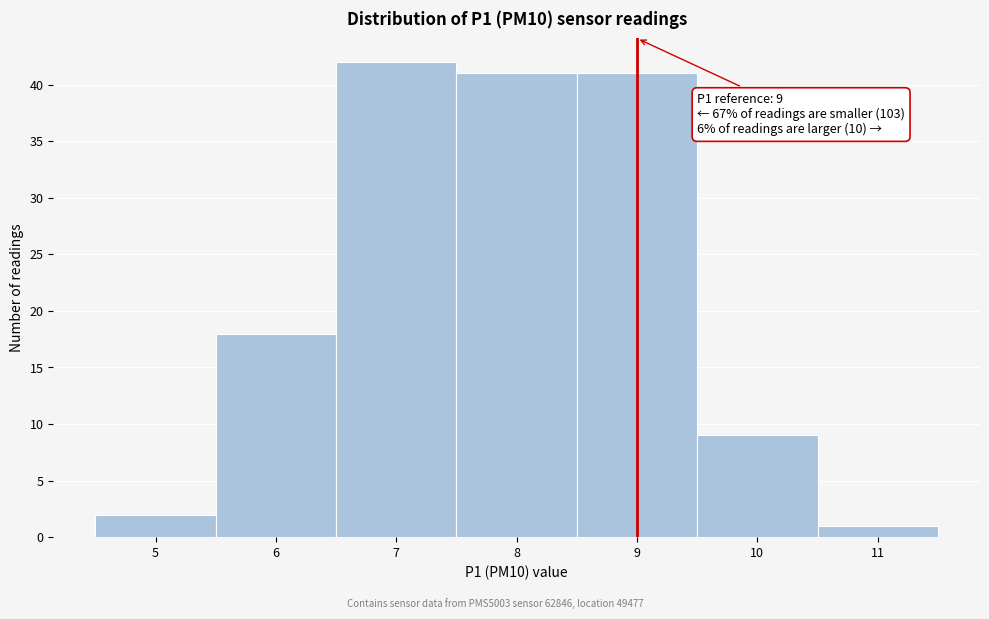

Over which range of the x-axis is the bar tallest?

6.5 to 7.5